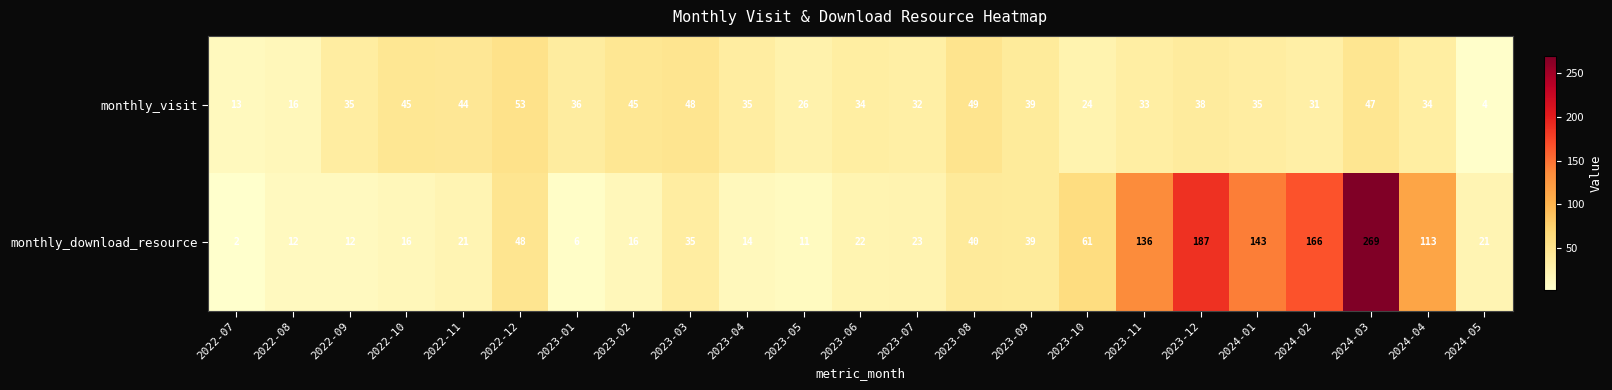

At which category does the chart reach its minimum across all series?

2022-07